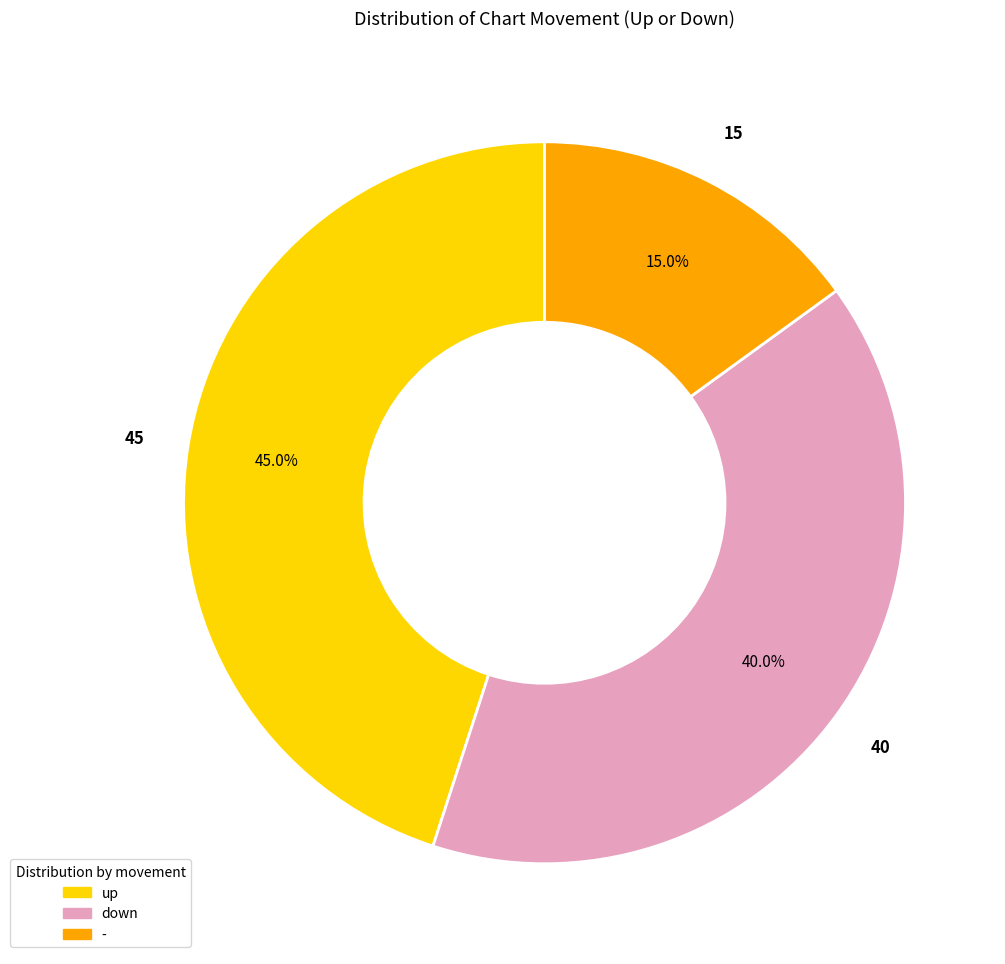

What percentage is NOT represented by down?

60.0%